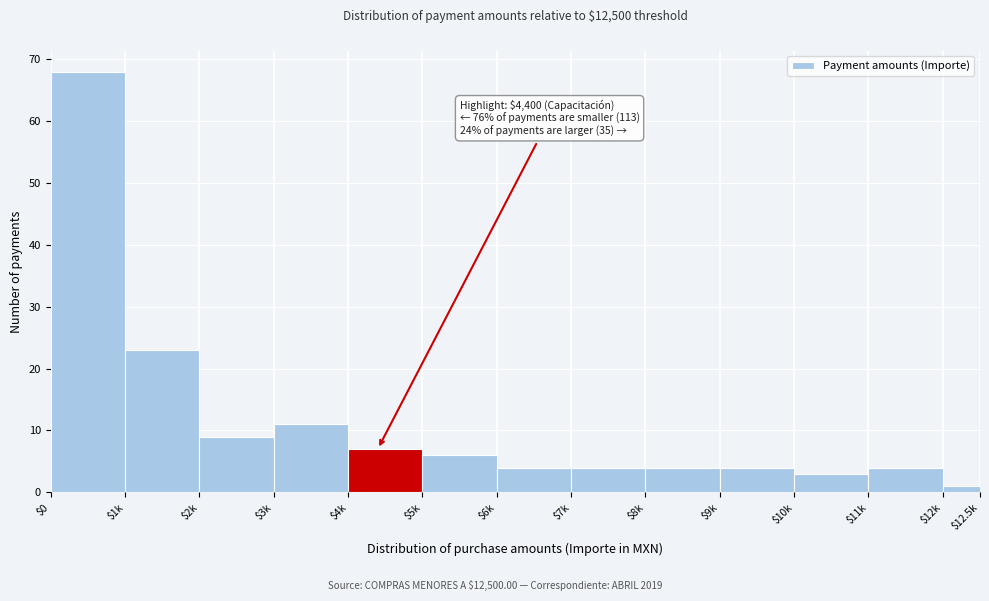

Reading left to right, list all the values displayed in this chart.

68	23	9	11	7	6	4	4	4	4	3	4	1